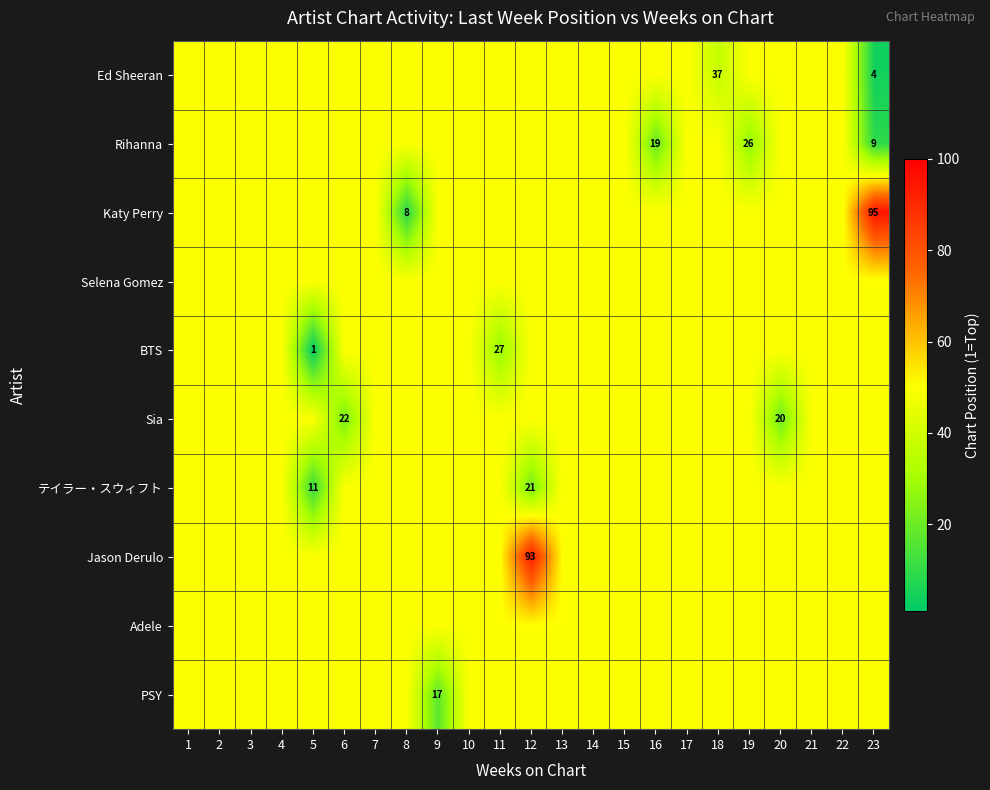

The value of Ed Sheeran at 18 is 19. True or false?

False